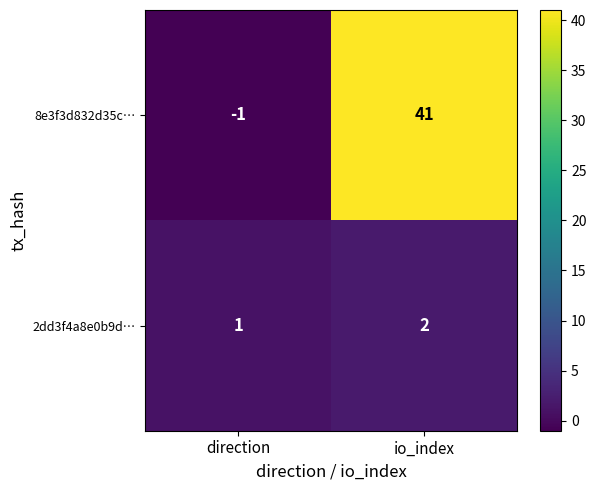

The 2dd3f4a8e0b9d… series shows 0 at direction. True or false?

False